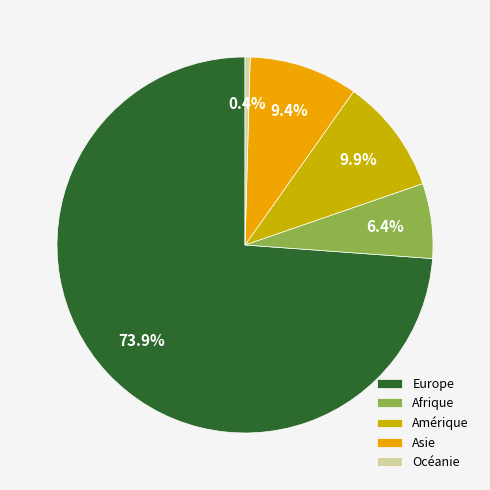

How much of the chart is everything except Asie?

90.6%